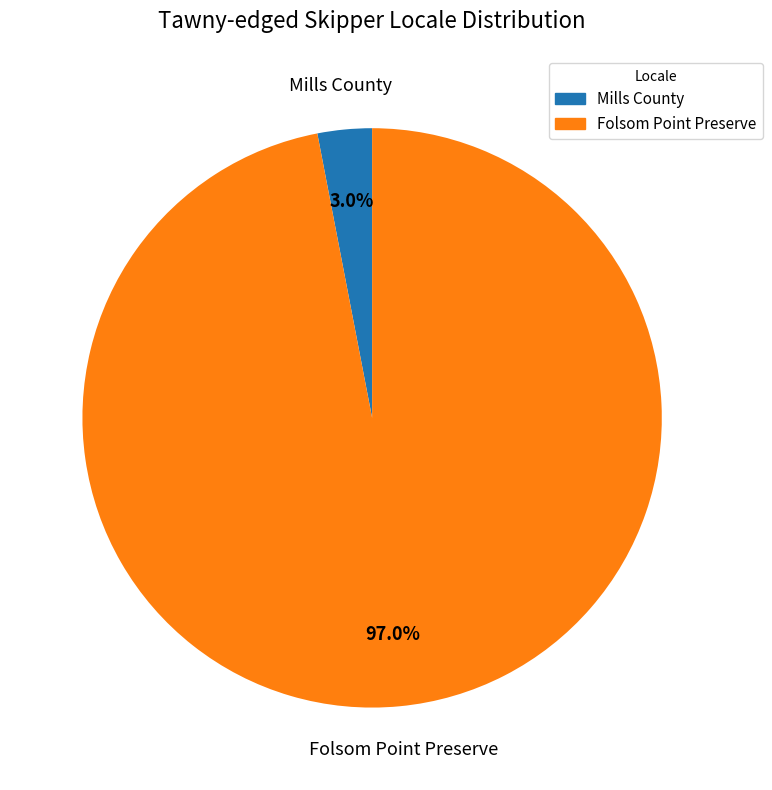

What portion of the pie excludes Mills County?

97.0%